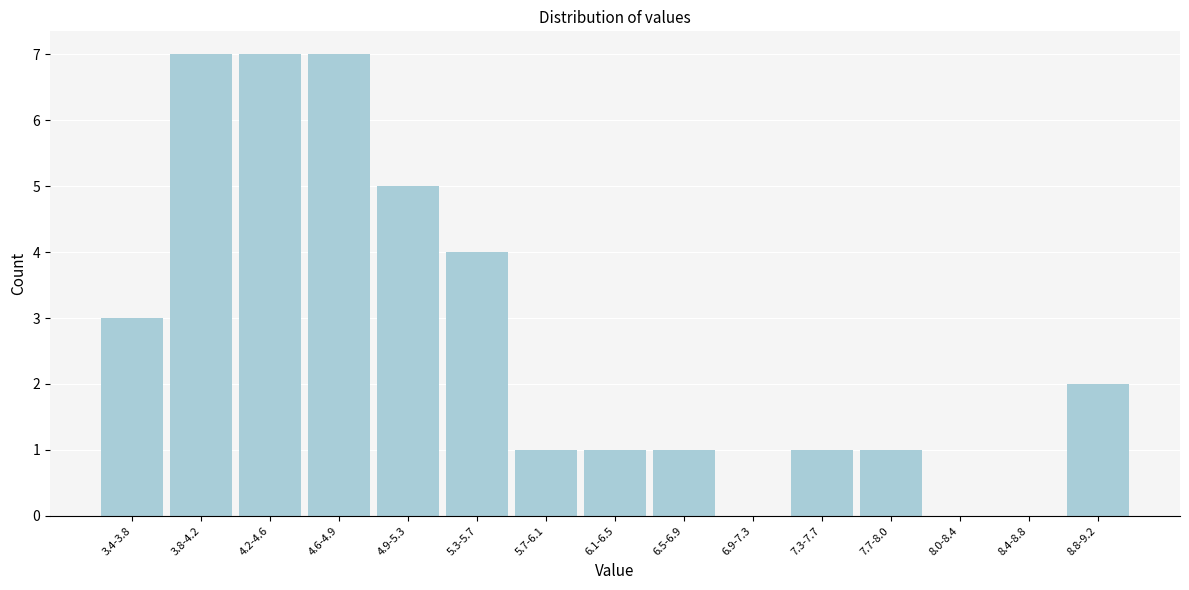

Reading left to right, list all the values displayed in this chart.

3.4-3.8=3	3.8-4.2=7	4.2-4.6=7	4.6-4.9=7	4.9-5.3=5	5.3-5.7=4	5.7-6.1=1	6.1-6.5=1	6.5-6.9=1	6.9-7.3=0	7.3-7.7=1	7.7-8.0=1	8.0-8.4=0	8.4-8.8=0	8.8-9.2=2